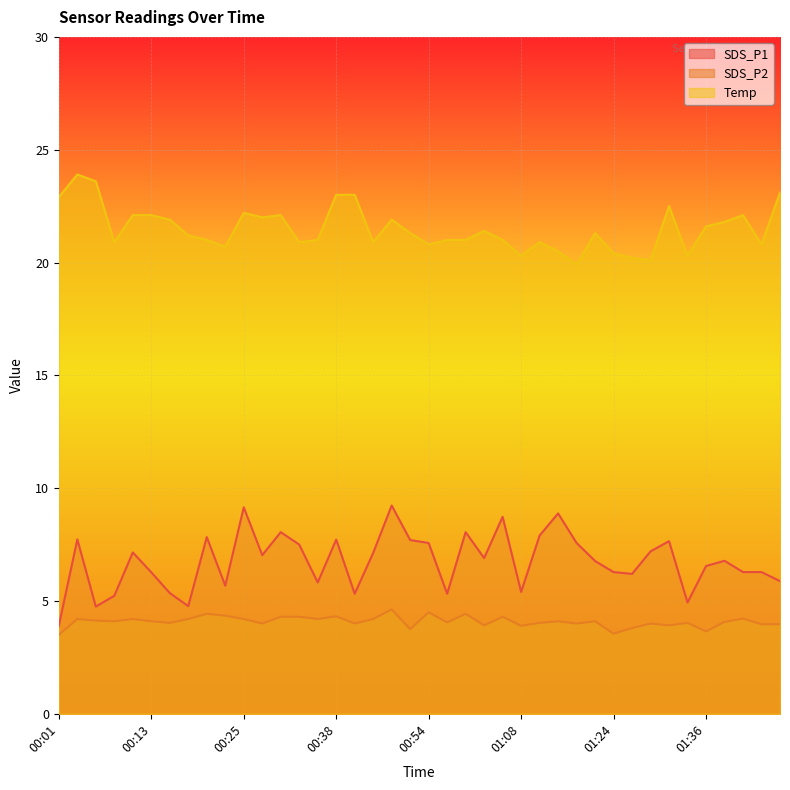

Which series has the largest range (max minus min)?

SDS_P1